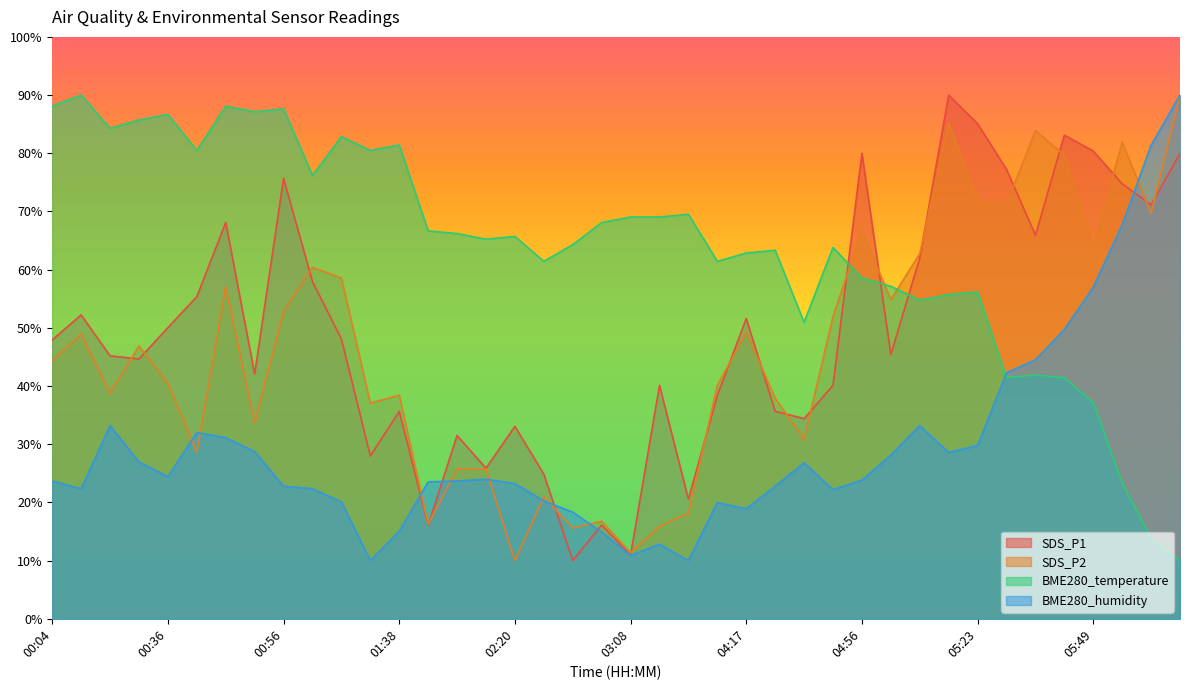

Which series changed the most between 02:36 and 04:56?

SDS_P1